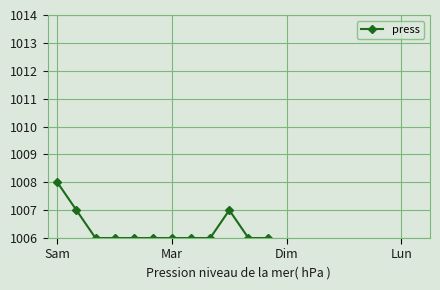

How many interior local peaks (higher than both neighbors) does the data have?

1